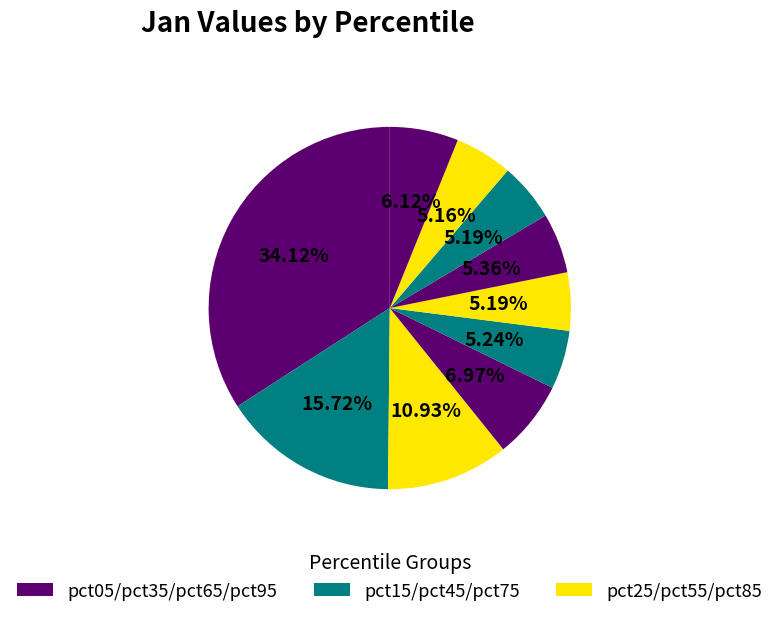

To the nearest percent, what is the difference between the largest and smallest slice percentages?

29%